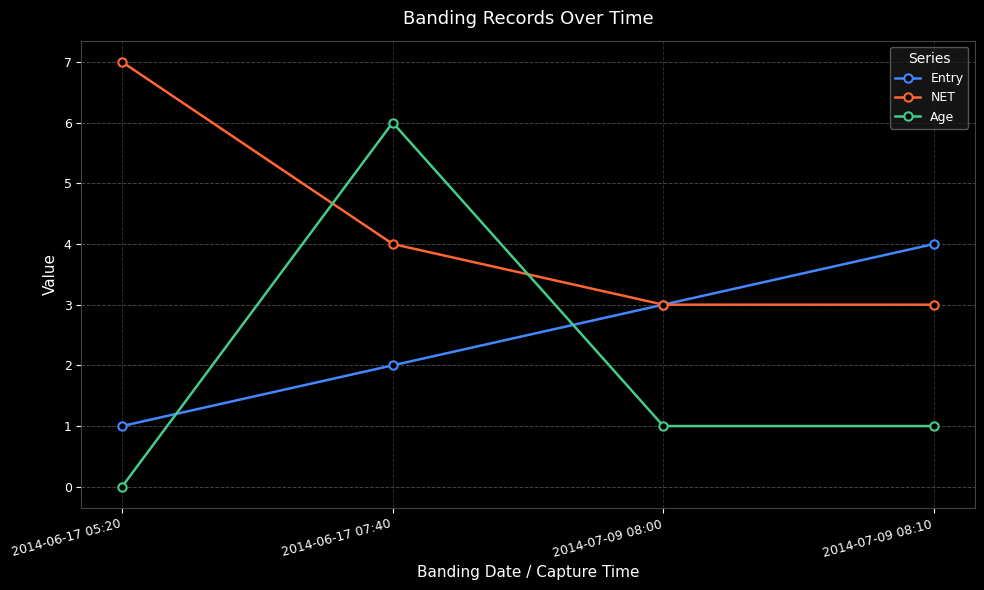

Is the value of Age at 2014-06-17 07:40 greater than the value of NET at 2014-06-17 07:40?

Yes